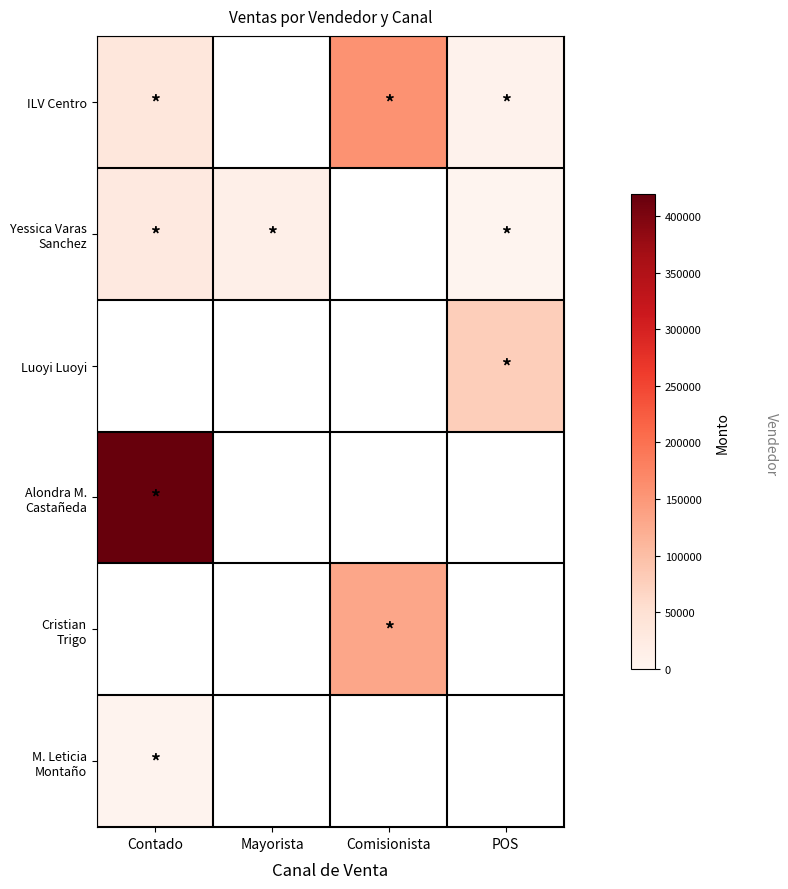

Which series has the largest range (max minus min)?

ILV Centro